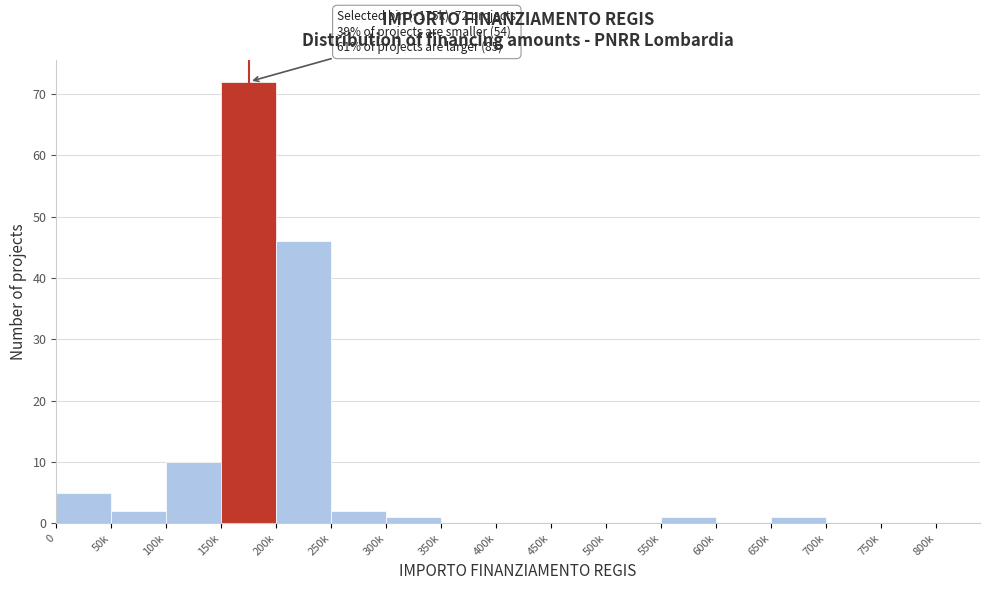

Reading right to left, extract all data points from this chart.

750k=0	700k=0	650k=1	600k=0	550k=1	500k=0	450k=0	400k=0	350k=0	300k=1	250k=2	200k=46	150k=72	100k=10	50k=2	0=5